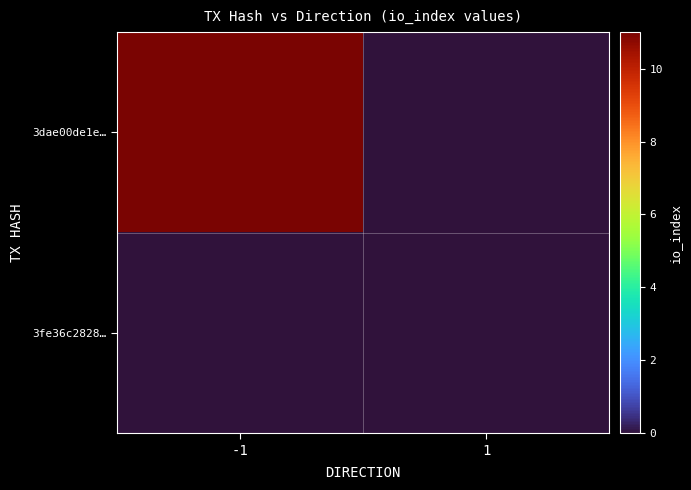

What is the difference between the highest and lowest values at -1?

11